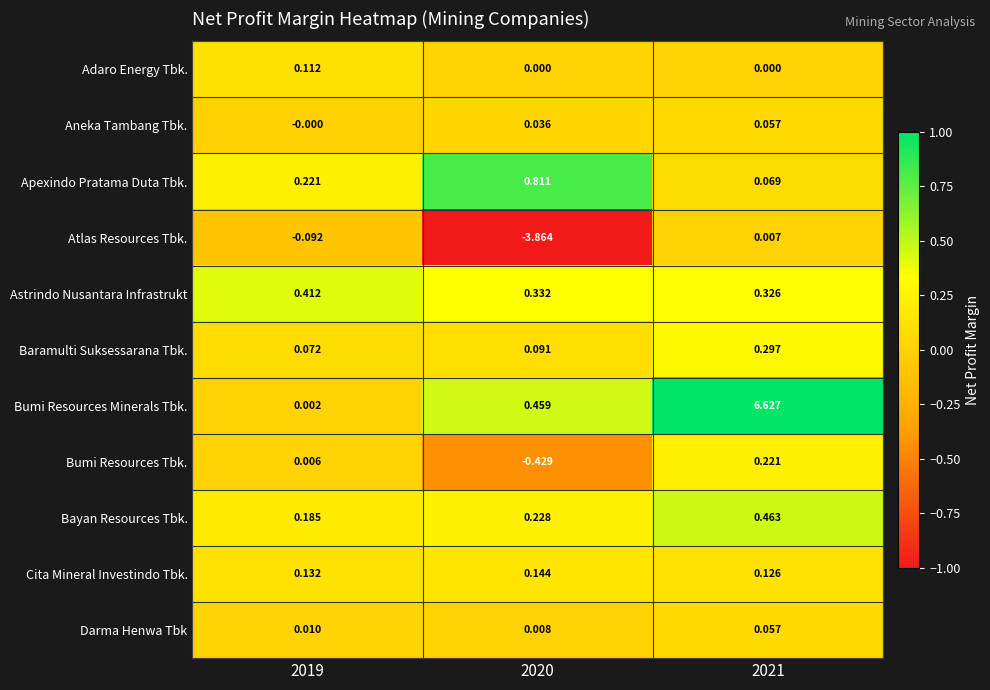

Rank the series at 2019 from highest to lowest value.

Astrindo Nusantara Infrastrukt, Apexindo Pratama Duta Tbk., Bayan Resources Tbk., Cita Mineral Investindo Tbk., Adaro Energy Tbk., Baramulti Suksessarana Tbk., Darma Henwa Tbk, Bumi Resources Tbk., Bumi Resources Minerals Tbk., Aneka Tambang Tbk., Atlas Resources Tbk.